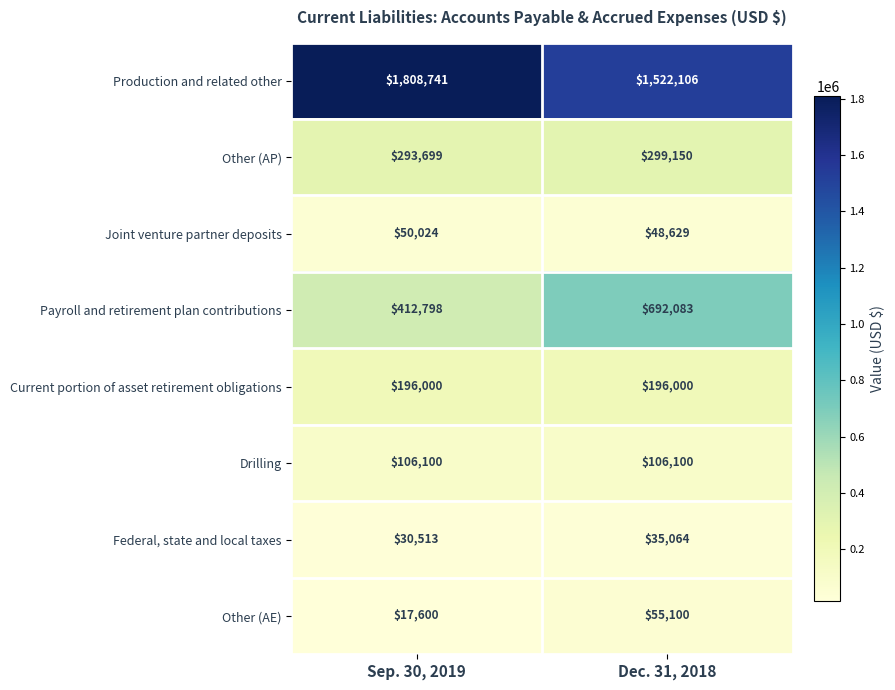

Which series has the widest spread of values?

Production and related other